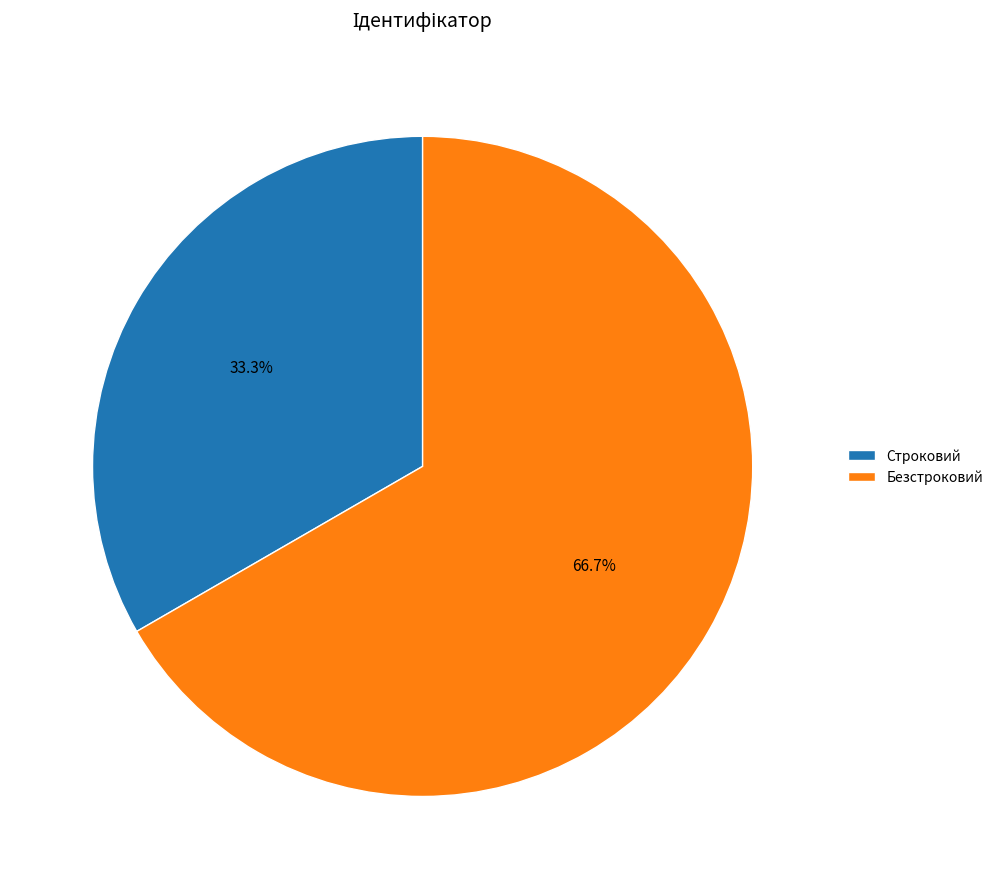

To the nearest percent, what percentage of the pie is Строковий?

33%